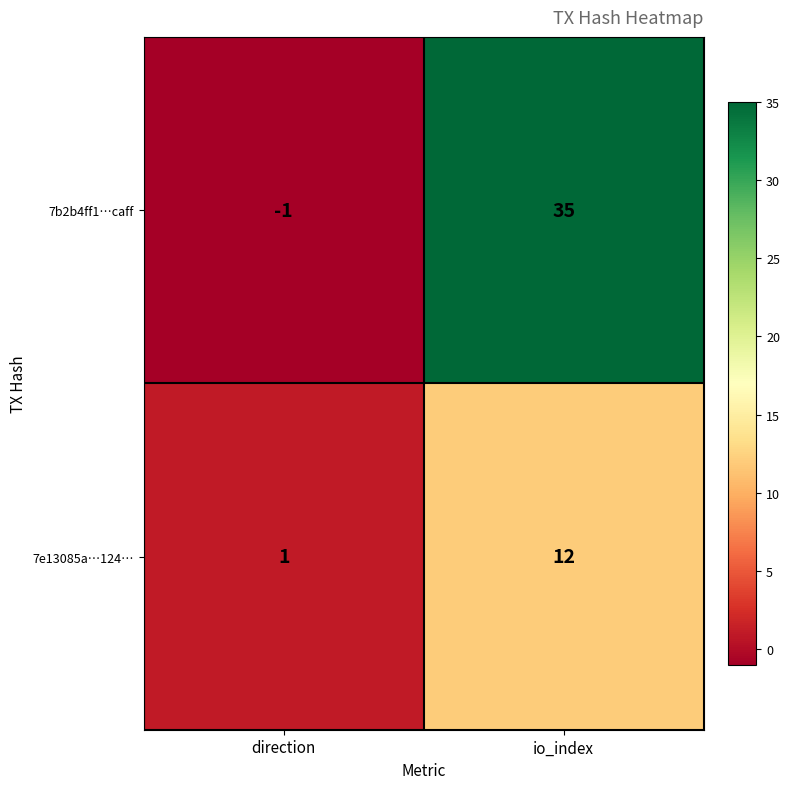

Rank the series by their average value, from lowest to highest.

7e13085a…124…, 7b2b4ff1…caff